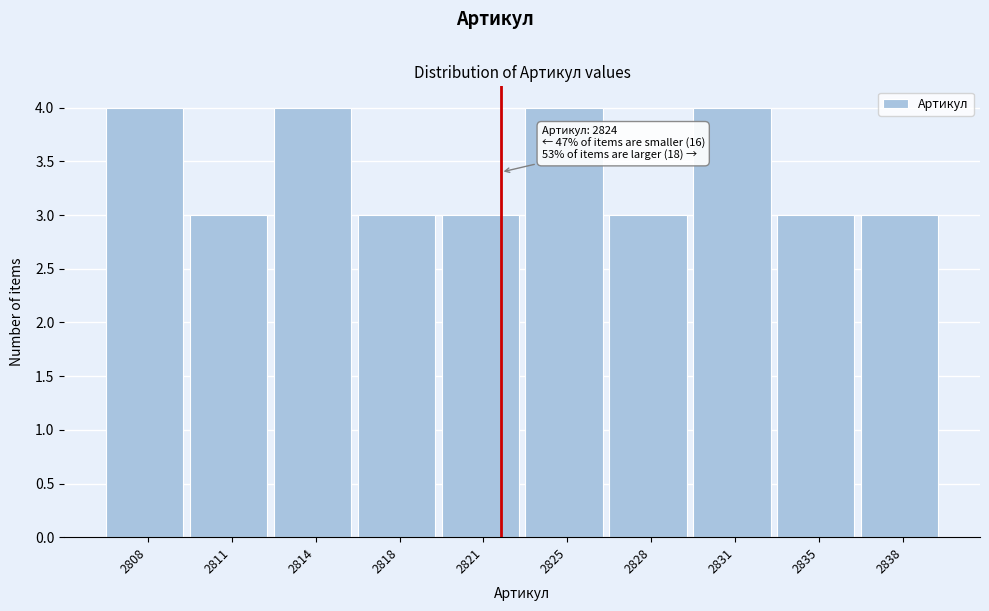

Reading right to left, transcribe all the data shown in this chart.

3	3	4	3	4	3	3	4	3	4